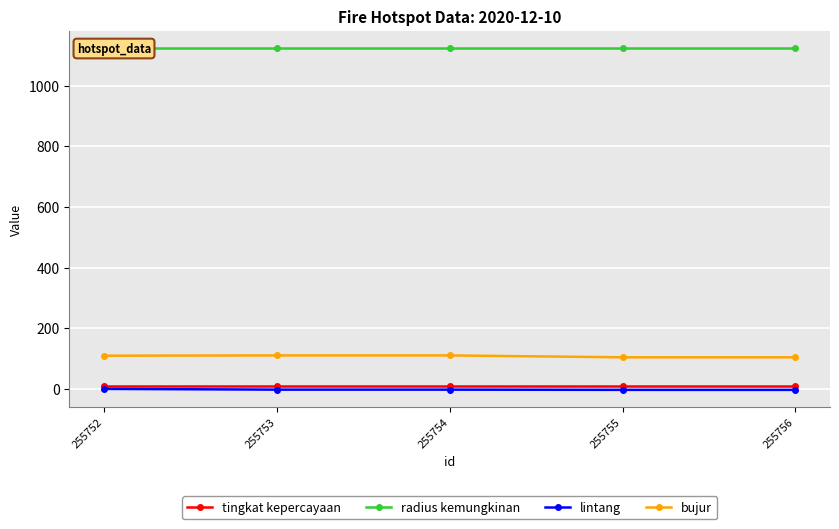

How many interior local valleys does the bujur series have?

1